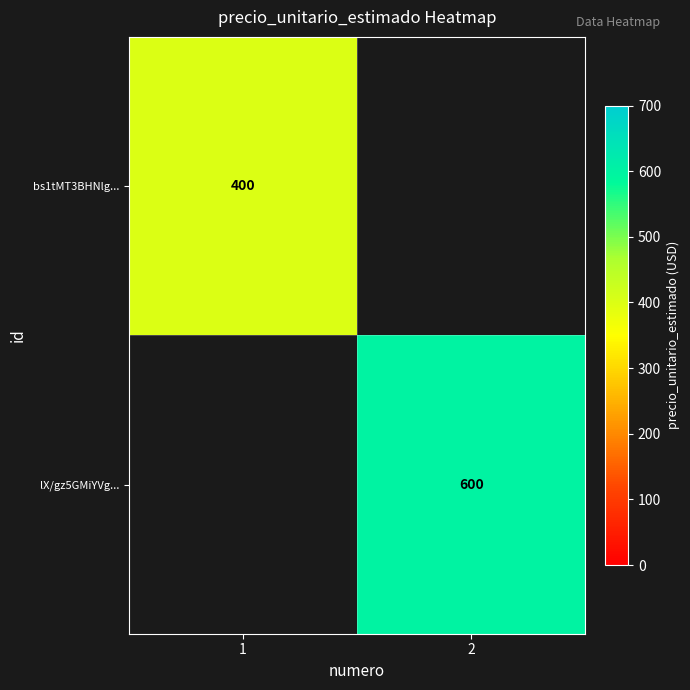

True or false: bs1tMT3BHNlg... has a value of 633 at 1.

False